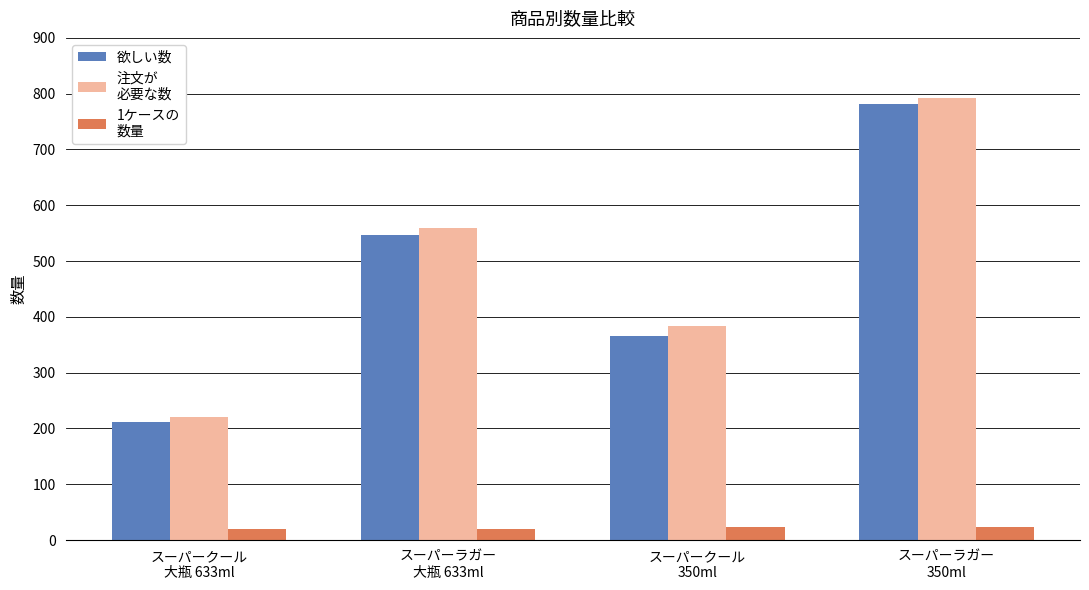

What is the greatest value displayed?

792